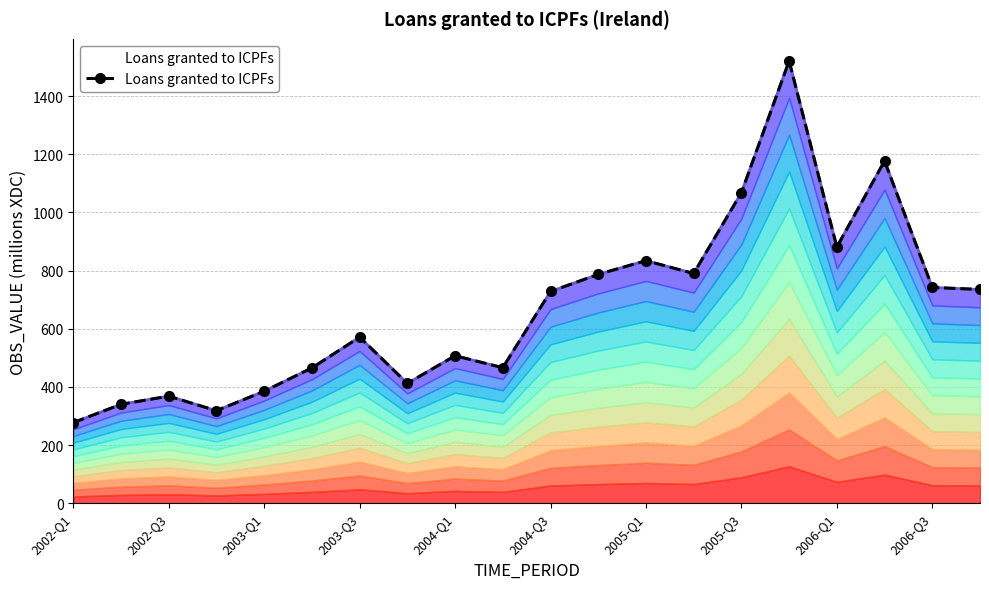

How many series are shown in this chart?

1